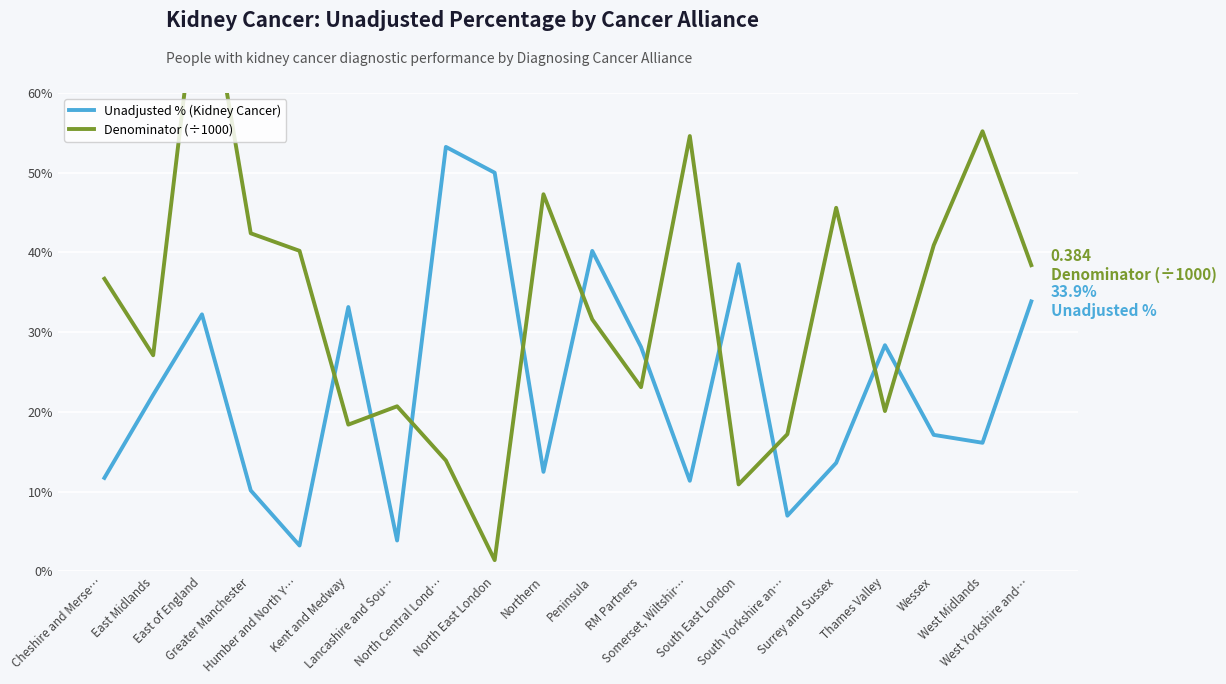

The Denominator (÷1000) series shows 0.7 at Surrey and Sussex. True or false?

False